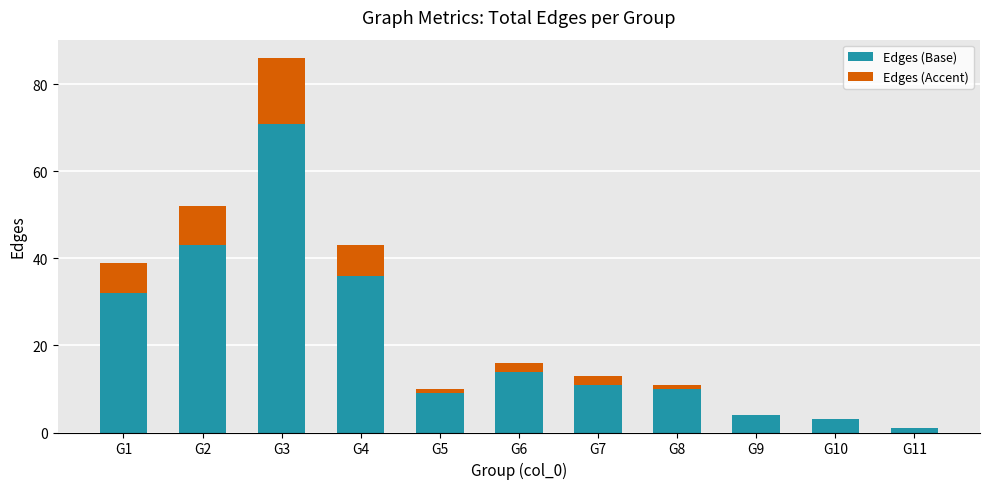

Reading left to right, what are the values for Edges (Base)?

G1=32	G2=43	G3=71	G4=36	G5=9	G6=14	G7=11	G8=10	G9=4	G10=3	G11=1